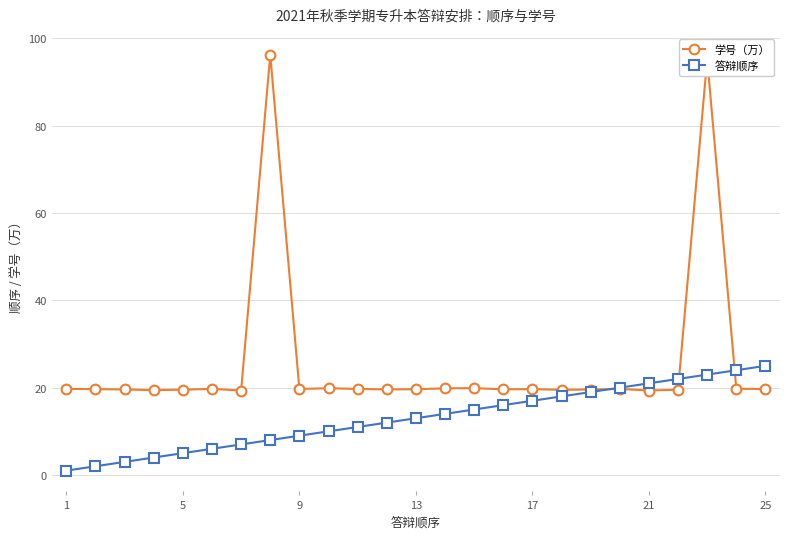

How many lines are shown in the chart?

2